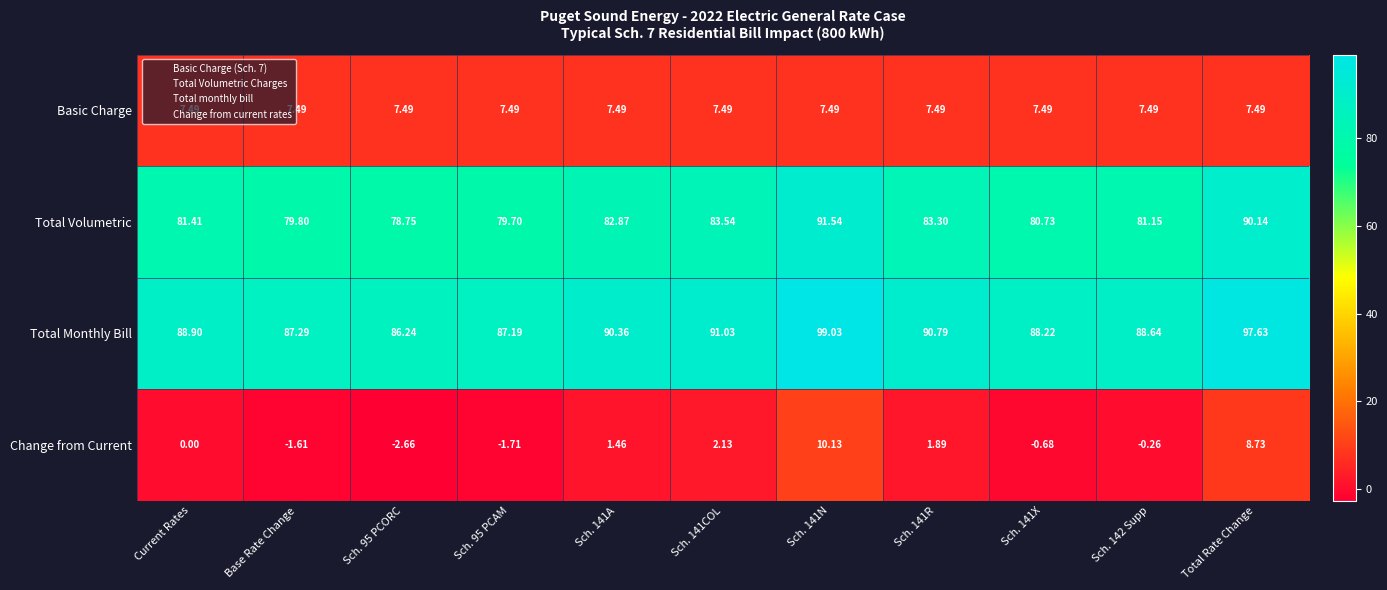

At how many categories does at least one series exceed 97?

2